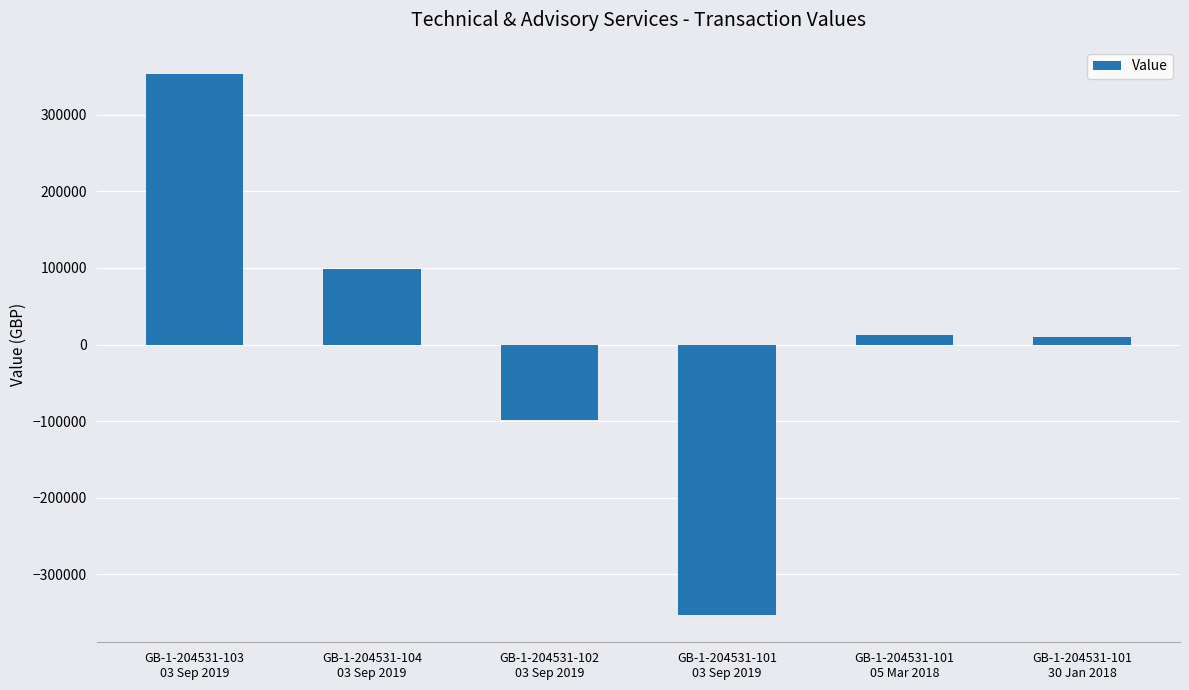

What is the value of the 1st bar from the left?

353265